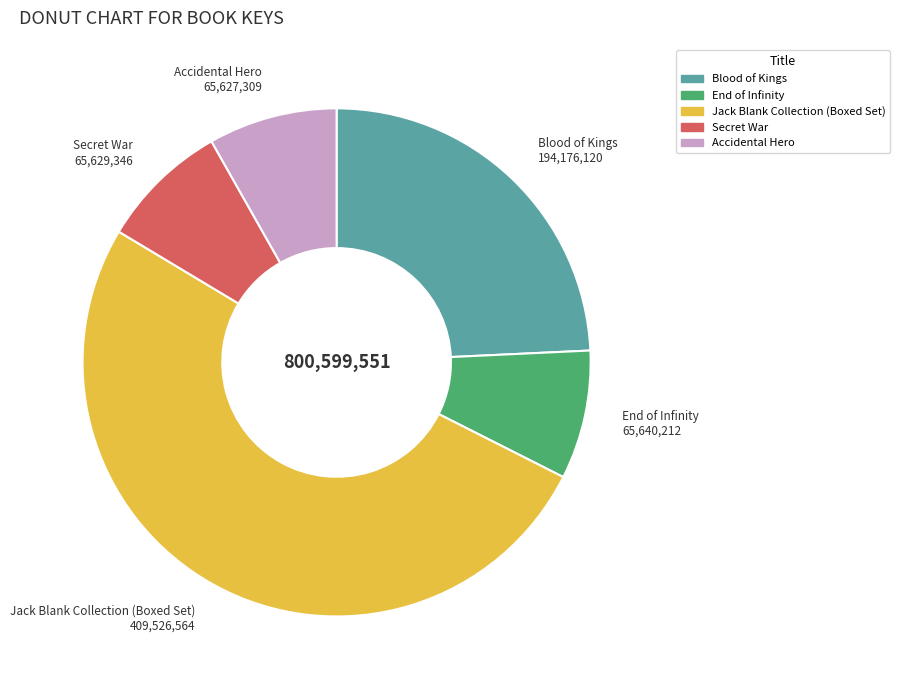

Does Accidental Hero represent more than half of the total?

No